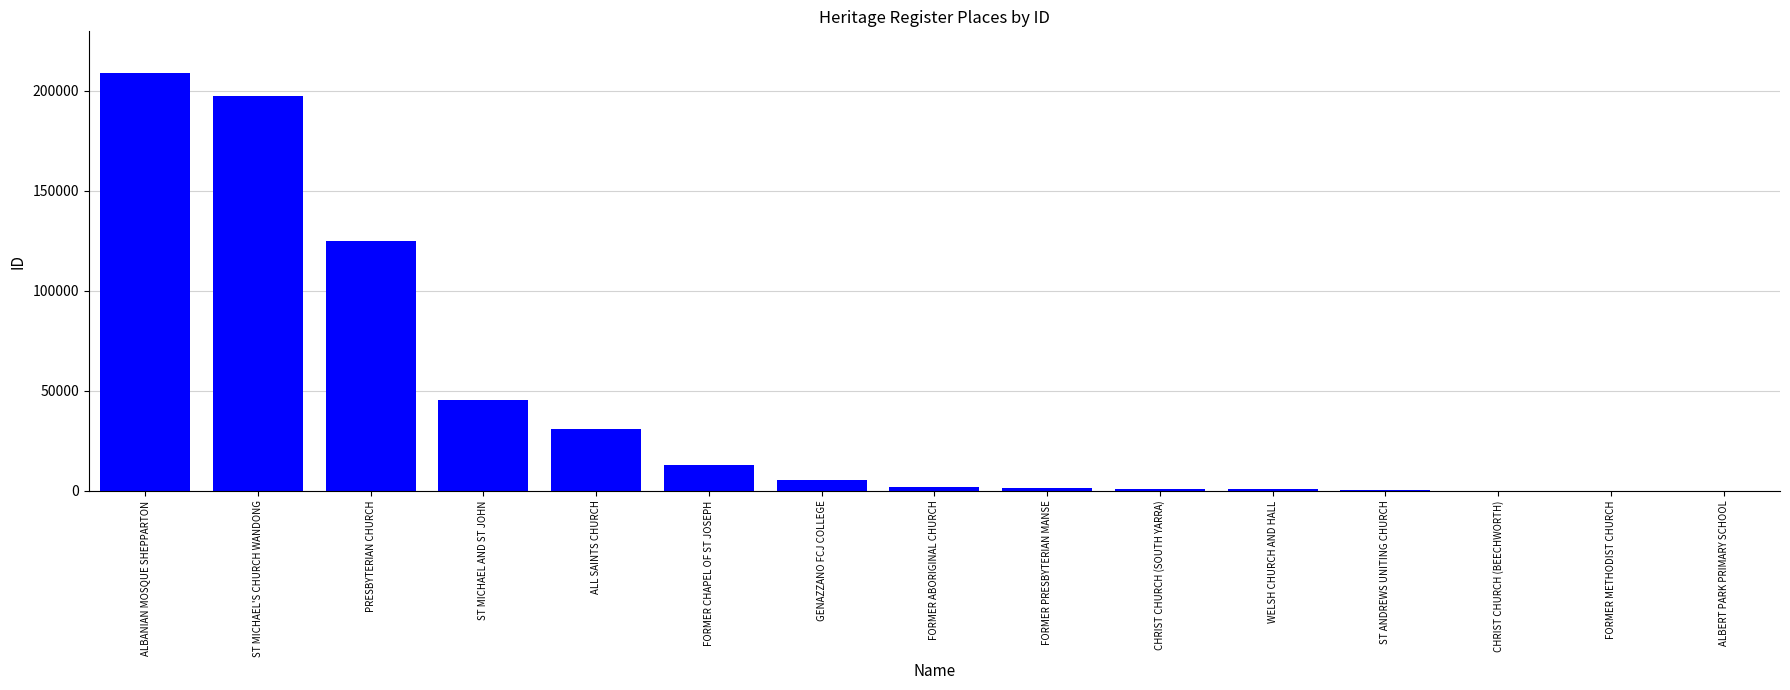

What is the sum of all values?

631257